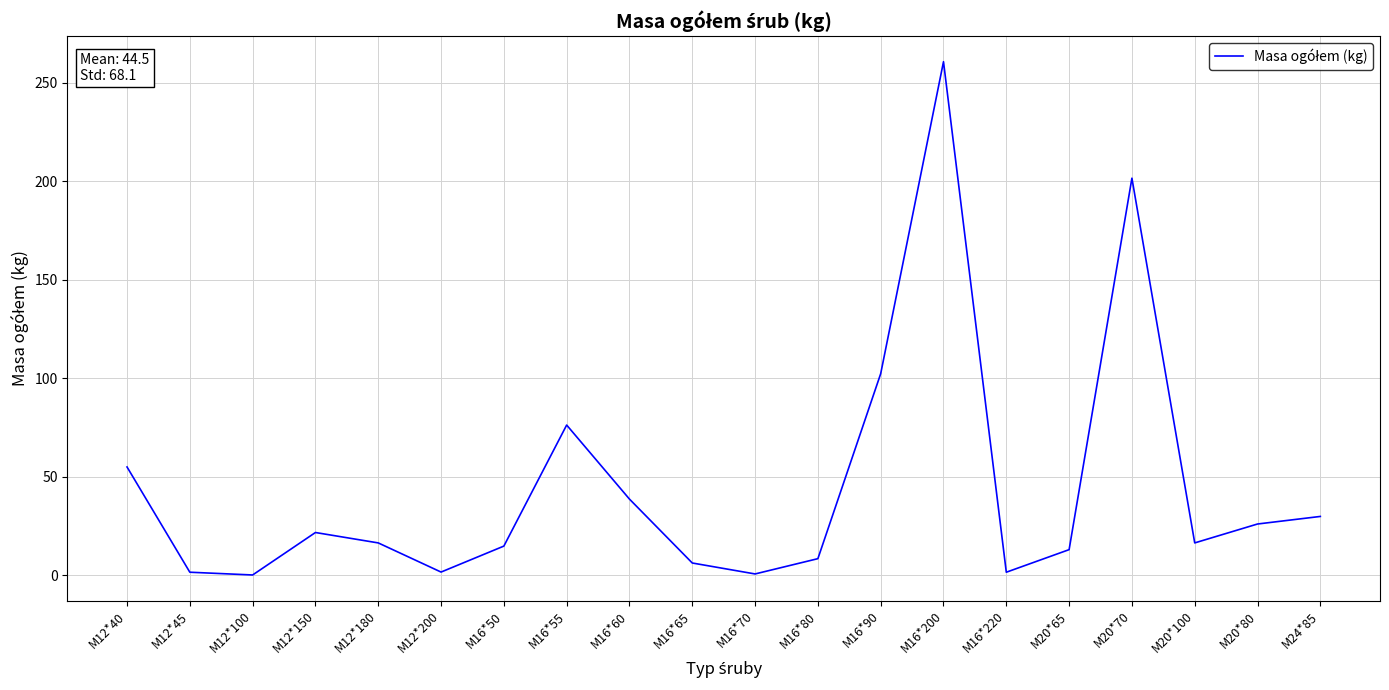

What is the difference between the values at M12*180 and M20*70?

185.2